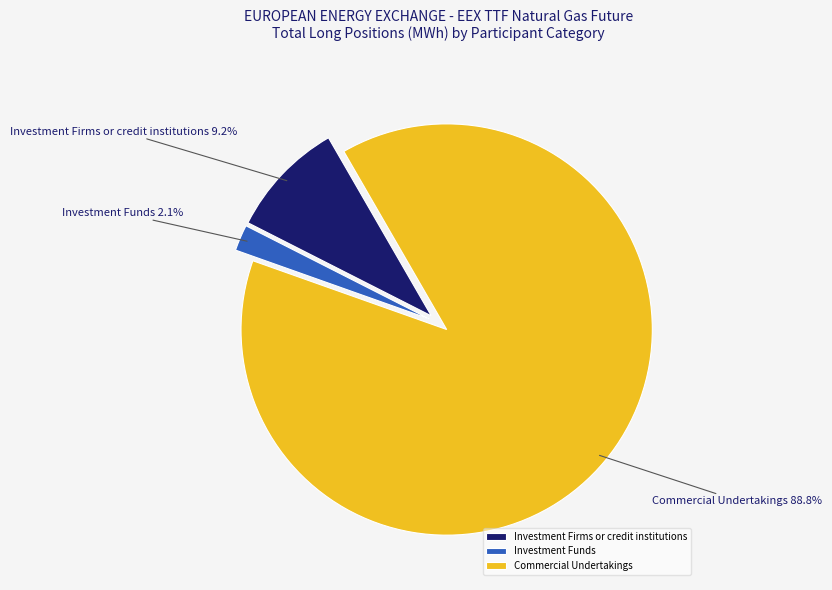

To the nearest percent, what is the average slice percentage?

33%